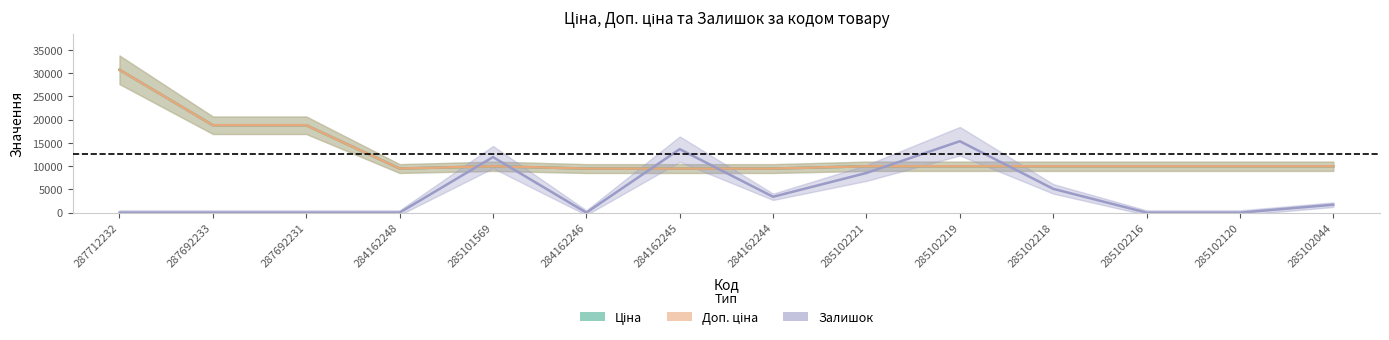

Which series has the widest spread of values?

Ціна